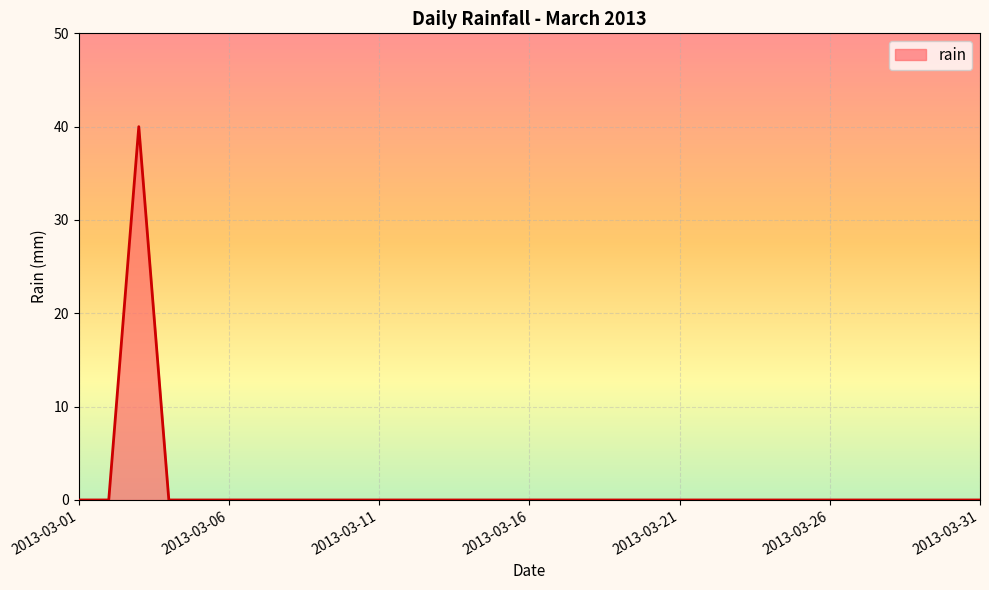

What is the average value?

1